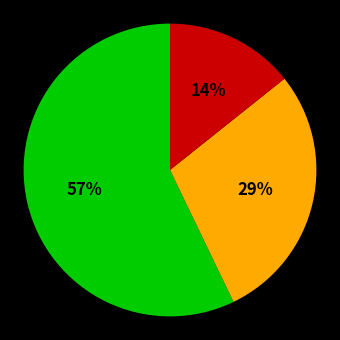

Is there a majority slice in this chart?

Yes